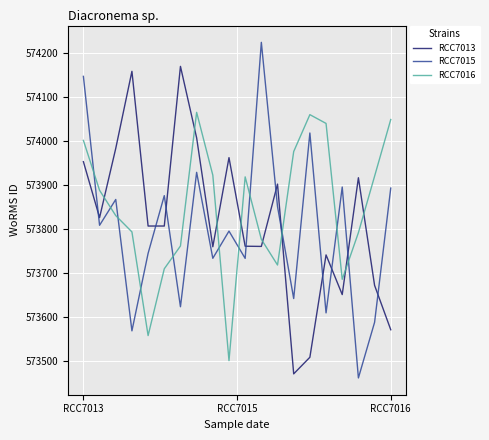

Which series ends up on top after the final intersection of RCC7015 and RCC7013?

RCC7015